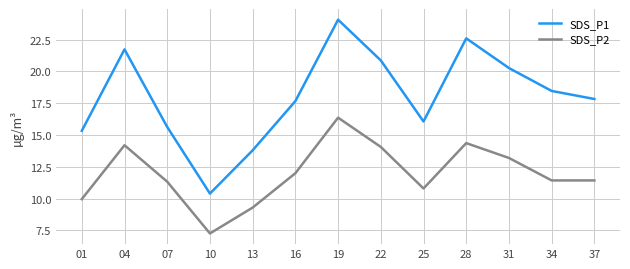

Between 13 and 25, which series saw the biggest shift?

SDS_P1